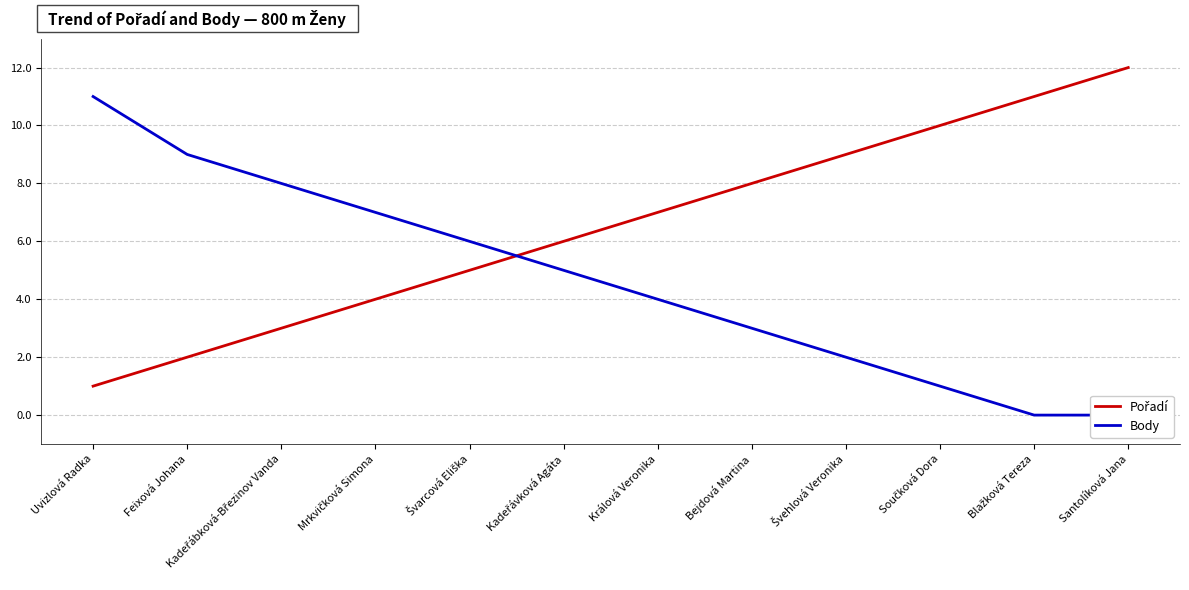

Reading left to right, list all the values displayed in this chart.

Pořadí: 1	2	3	4	5	6	7	8	9	10	11	12
Body: 11	9	8	7	6	5	4	3	2	1	0	0